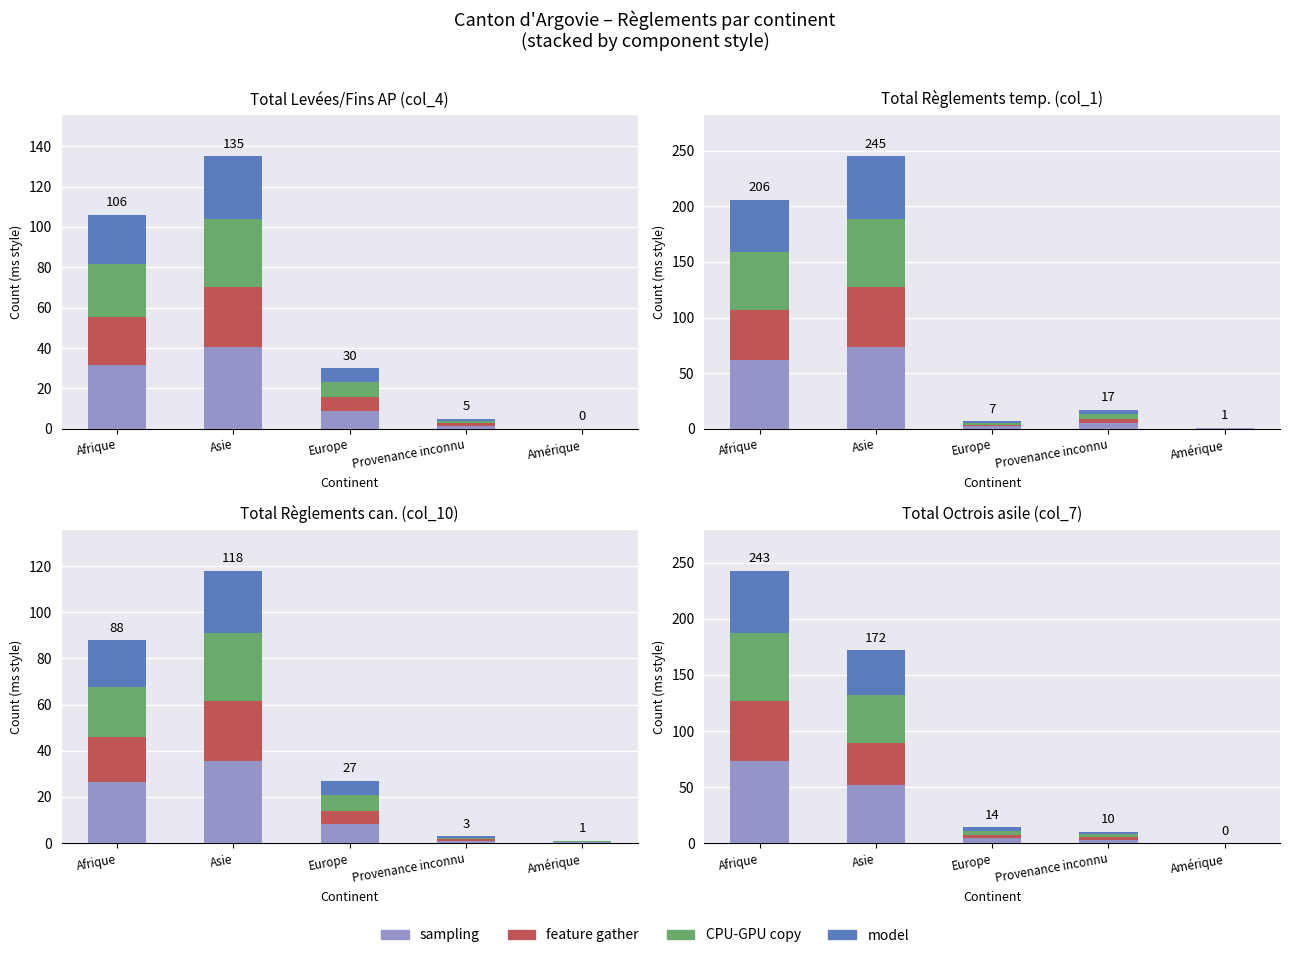

What is the label of the 2nd bar from the right?

Provenance inconnu